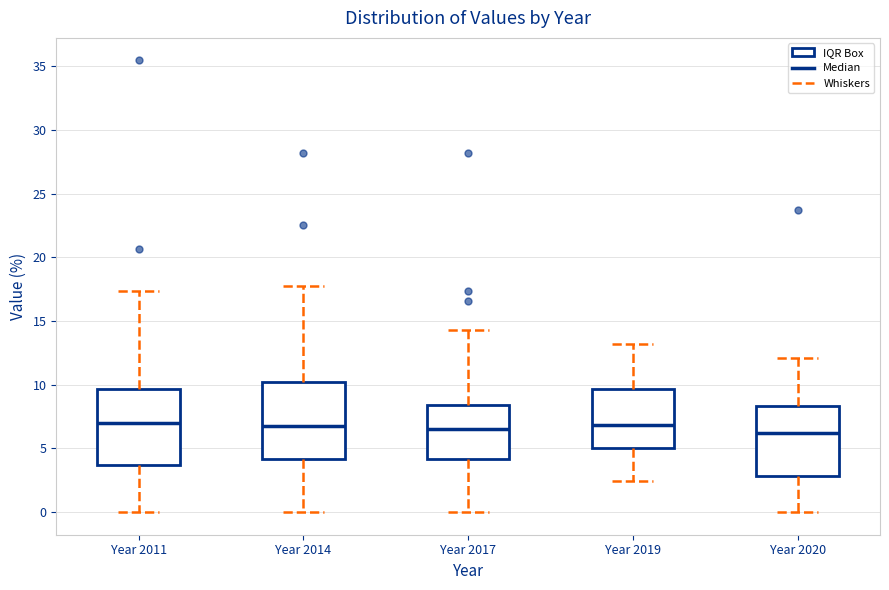

Where does the upper whisker of the box for Year 2017 end on the y-axis? The values are not printed on the chart, so give them approximately, as read against the axis.

14.5